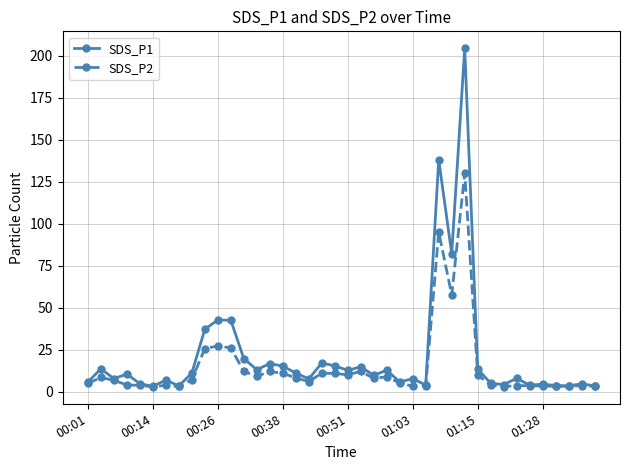

What is the value of the SDS_P1 point at the 32nd from the left?

5.0